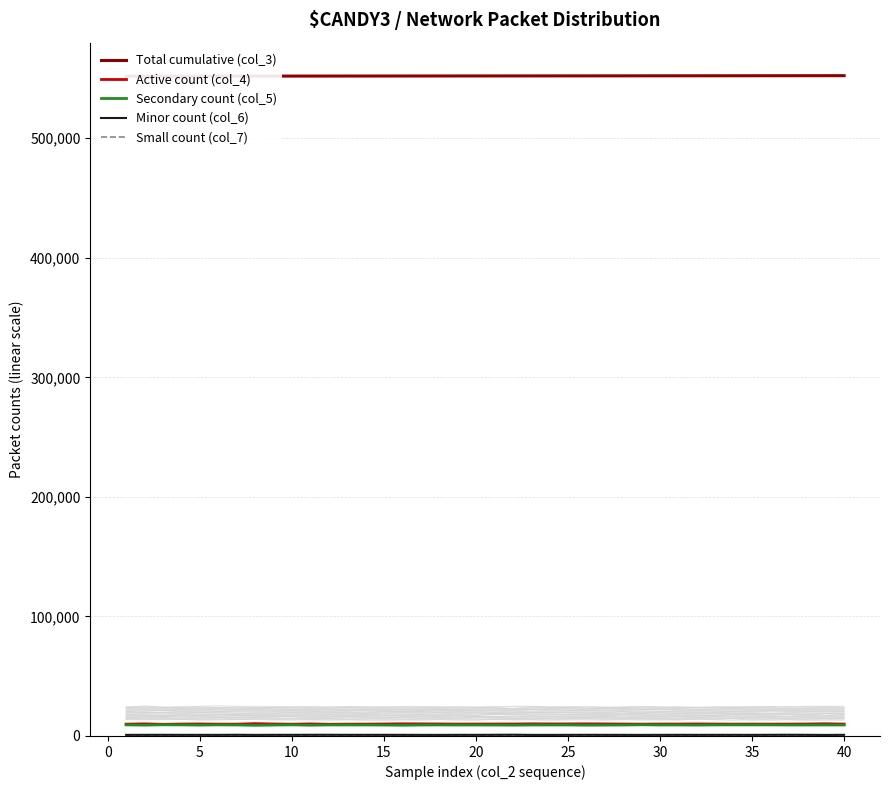

What is the maximum value for Secondary count (col_5)?

9370